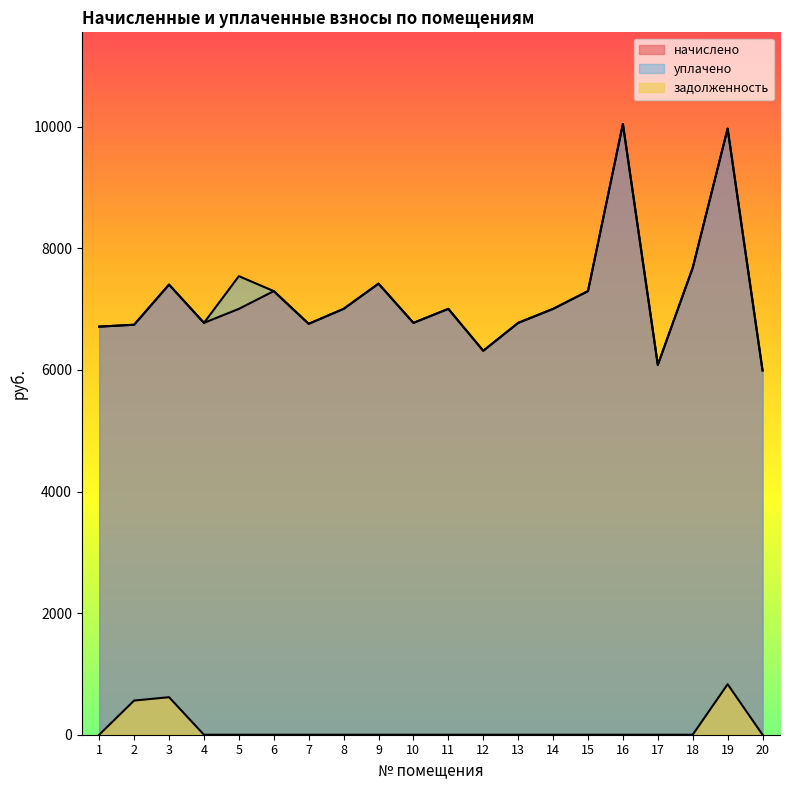

Which category has the highest value across all series?

16